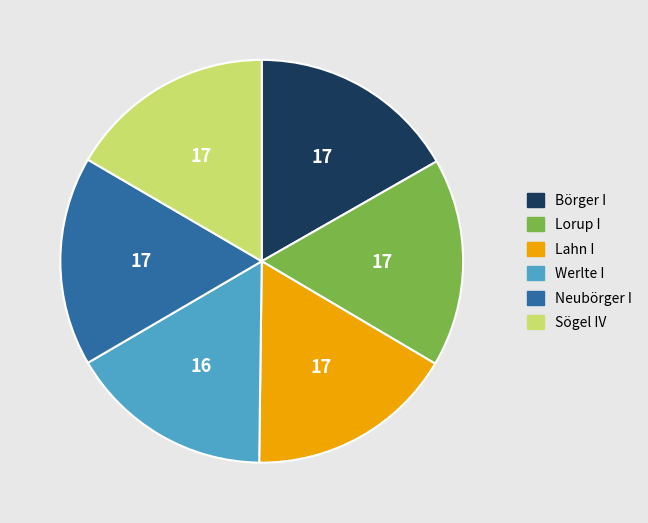

Count the number of slices in the pie.

6